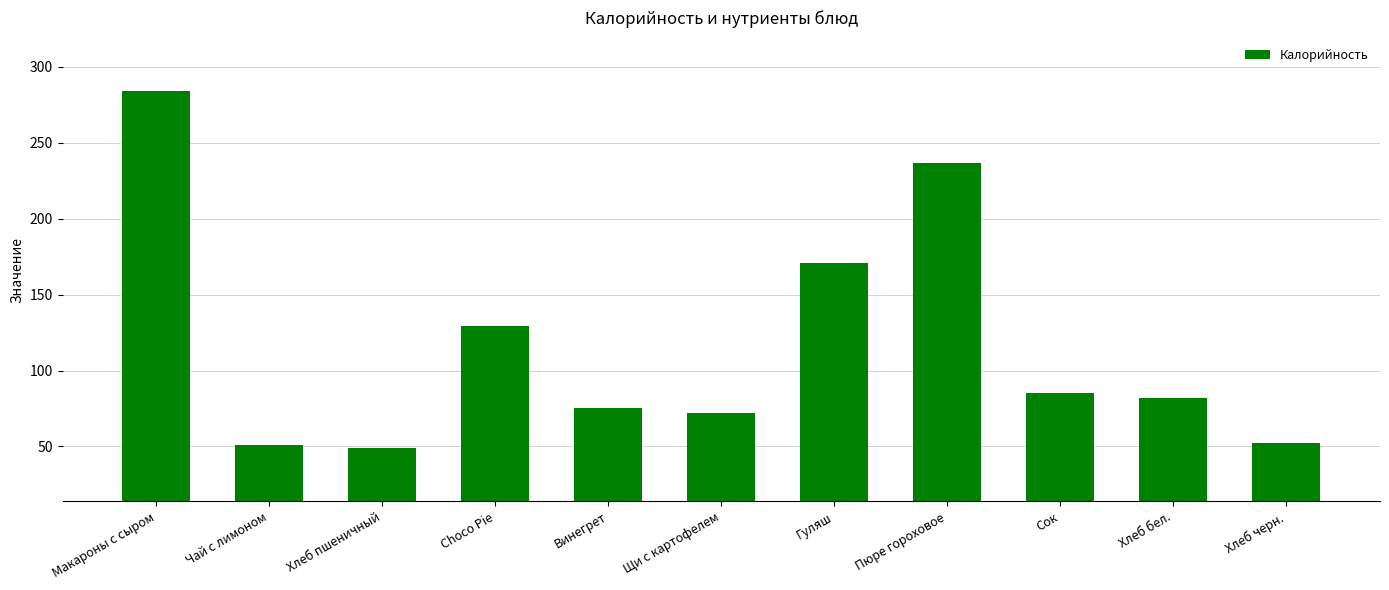

Where is the data nearest to the value 166?

Гуляш